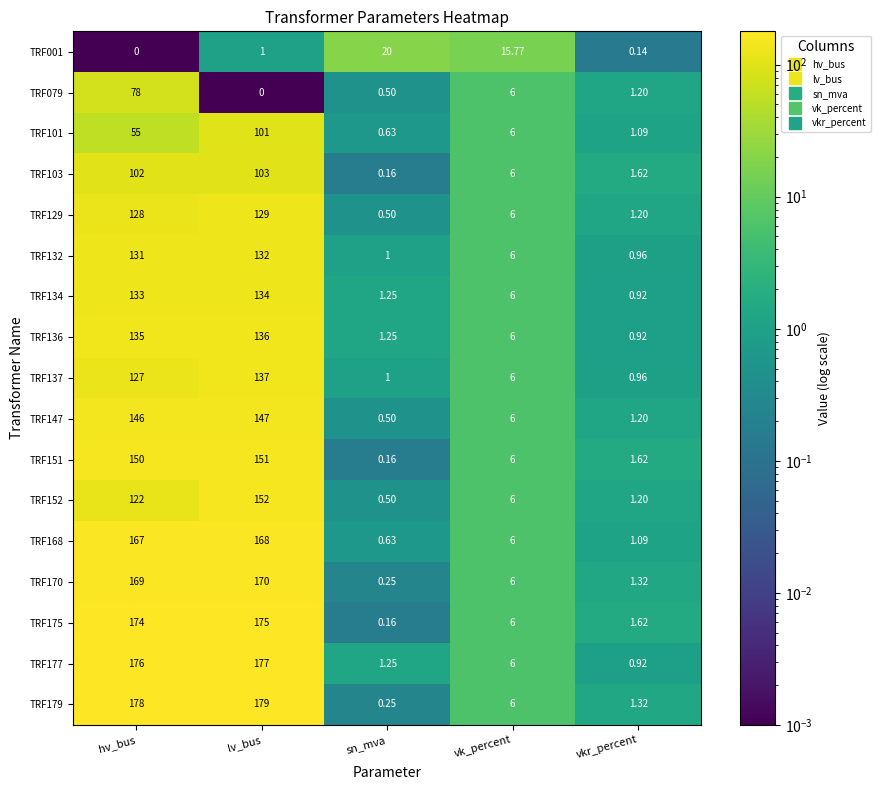

Is the value of TRF134 at lv_bus greater than the value of TRF136 at sn_mva?

Yes